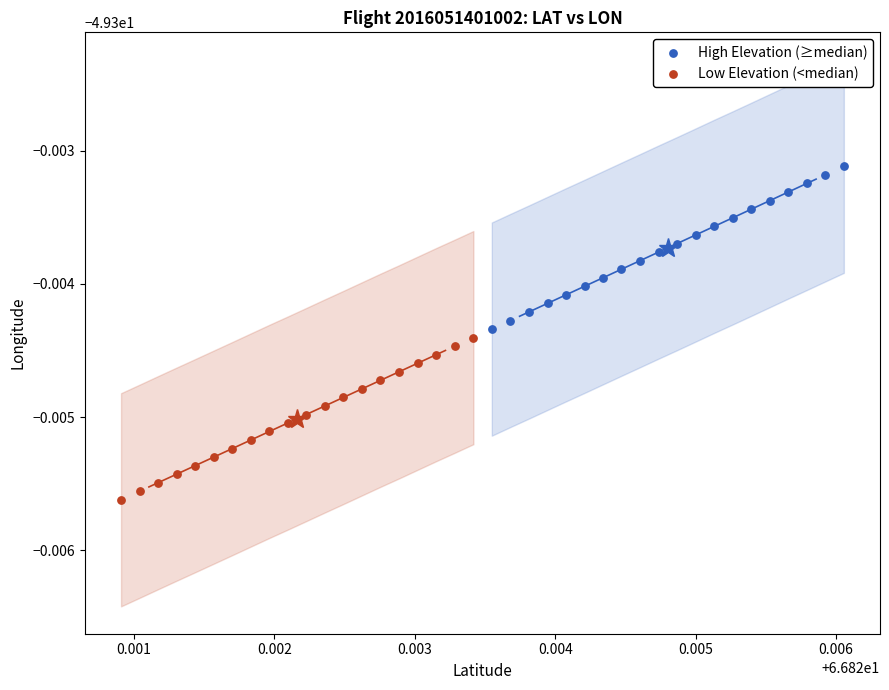

Which series contains the lowest Y value?

Low Elevation (<median)